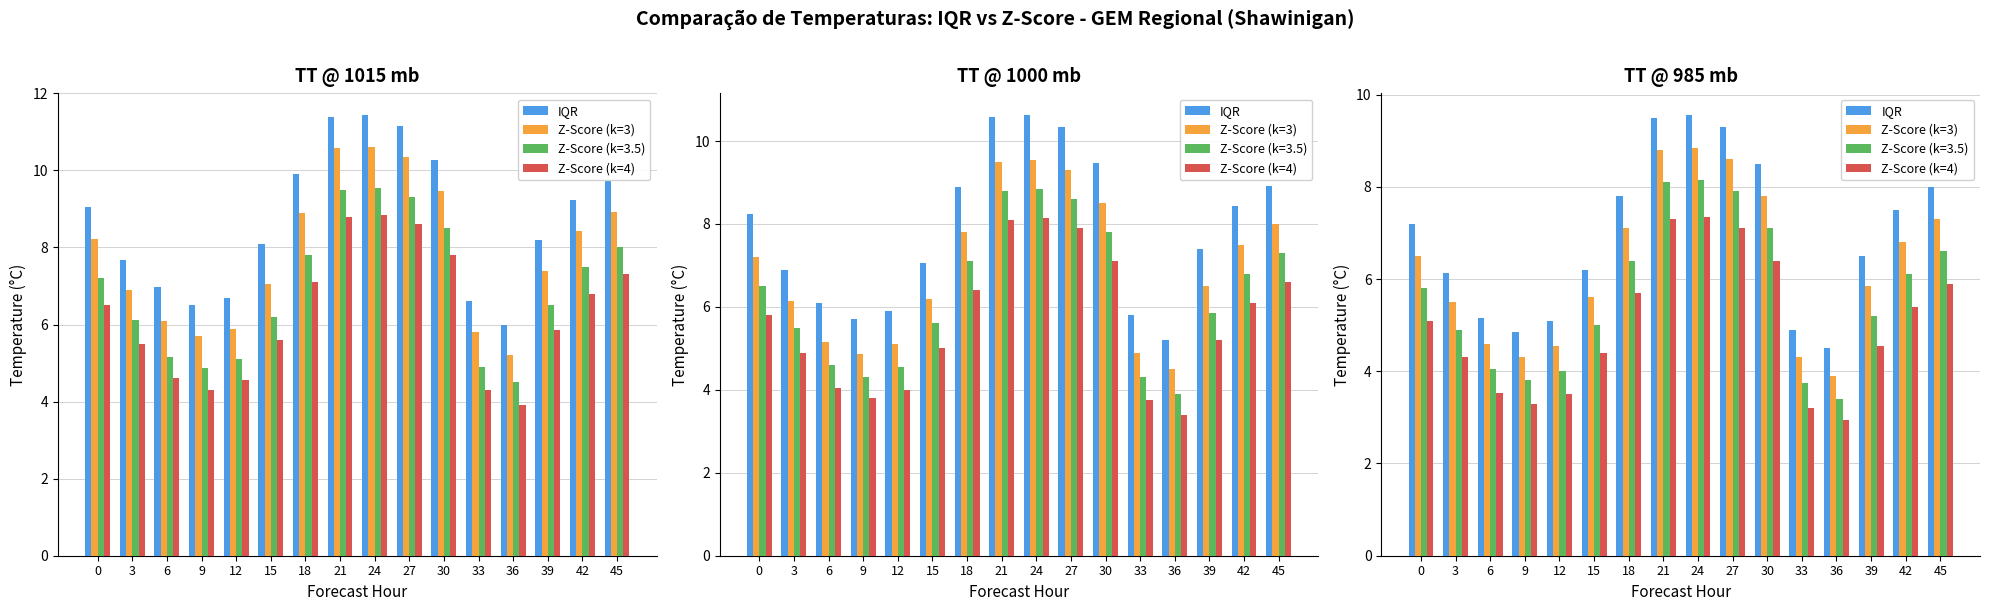

Between 24 and 21, which is larger?

24